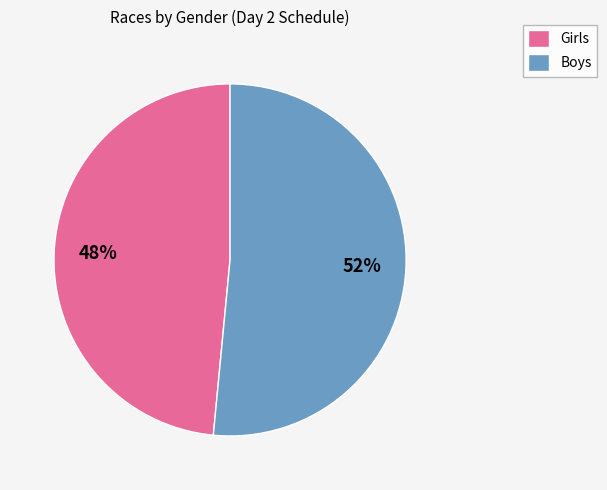

Is there a majority slice in this chart?

Yes